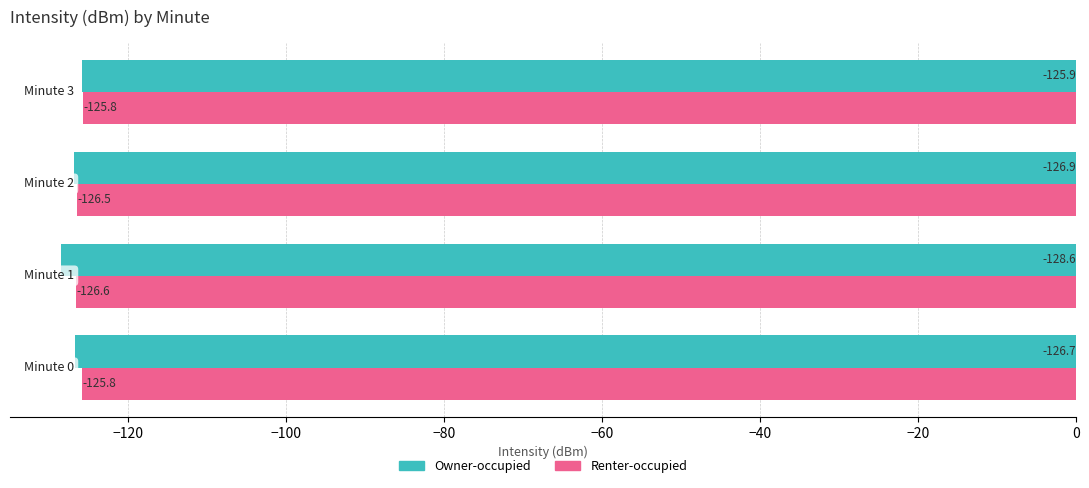

Which series has the largest total across all categories?

Renter-occupied